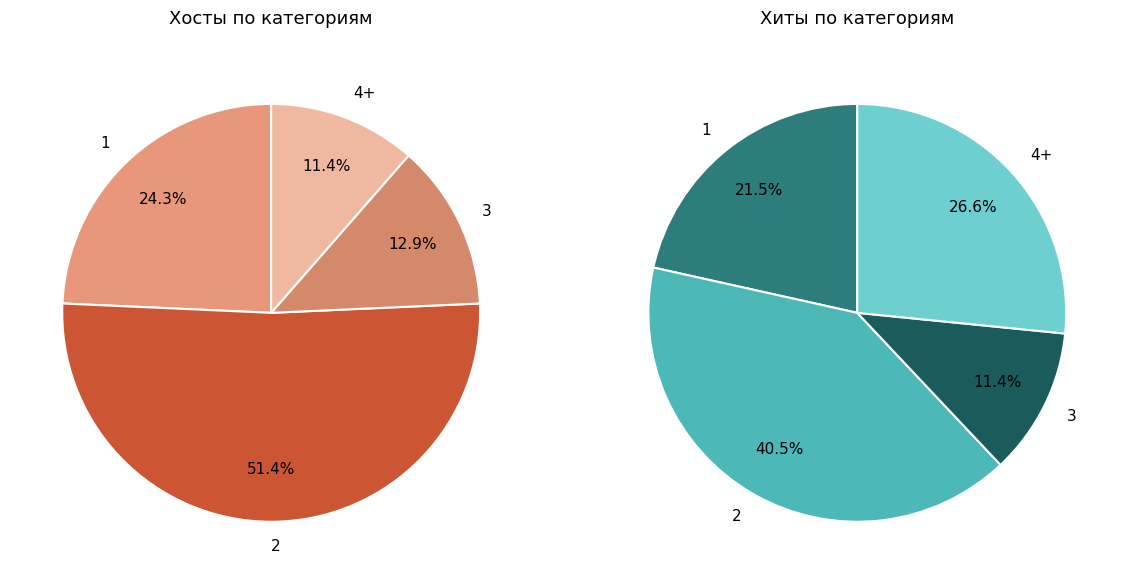

The 6 slice represents 1% of the pie. True or false?

False